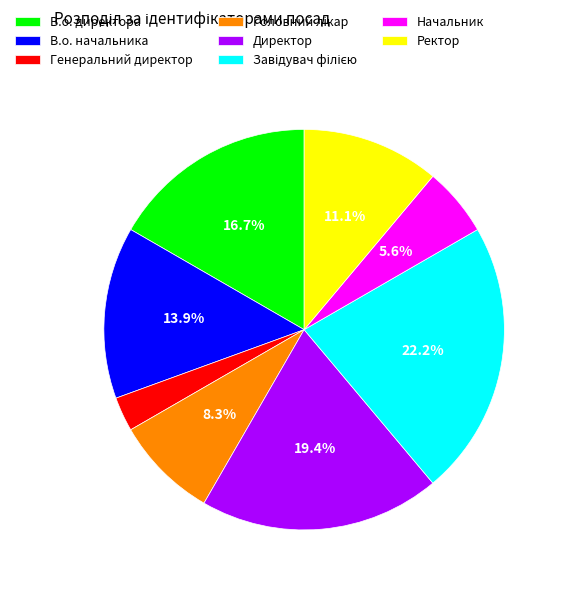

True or false: Генеральний директор accounts for 3% of the total.

True